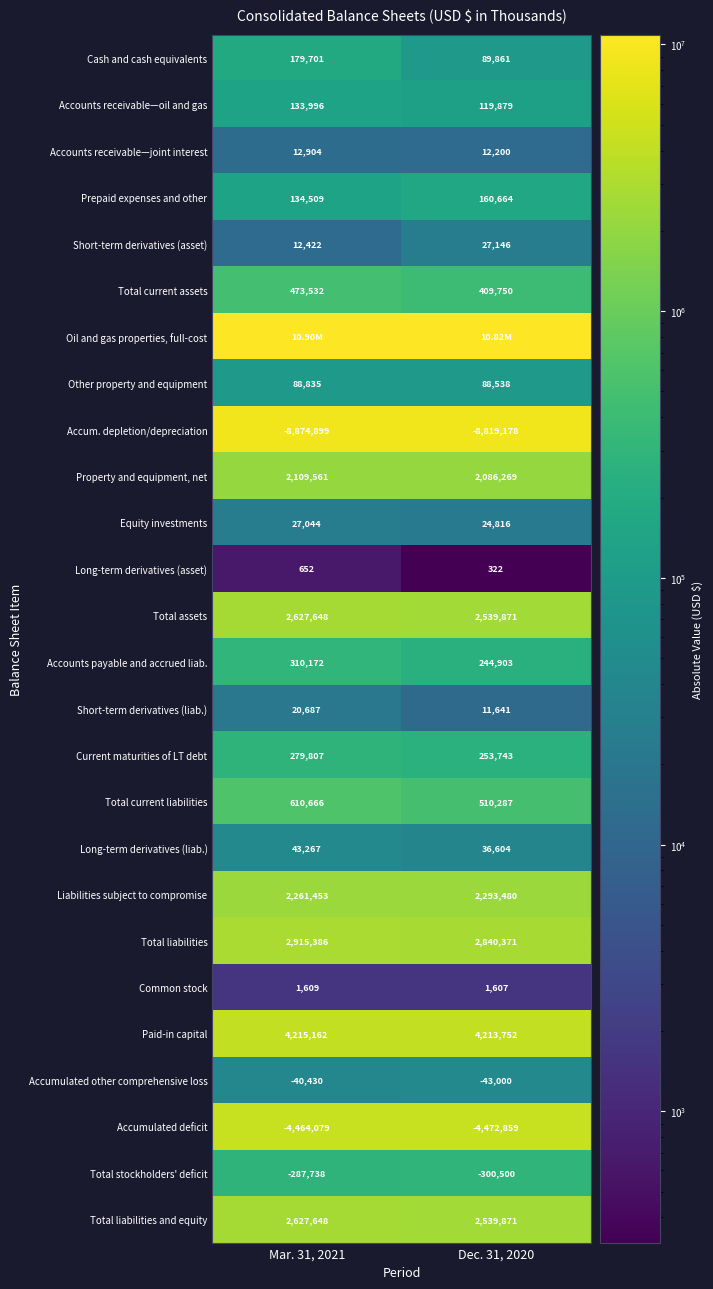

Between Mar. 31, 2021 and Dec. 31, 2020, which is larger?

Mar. 31, 2021